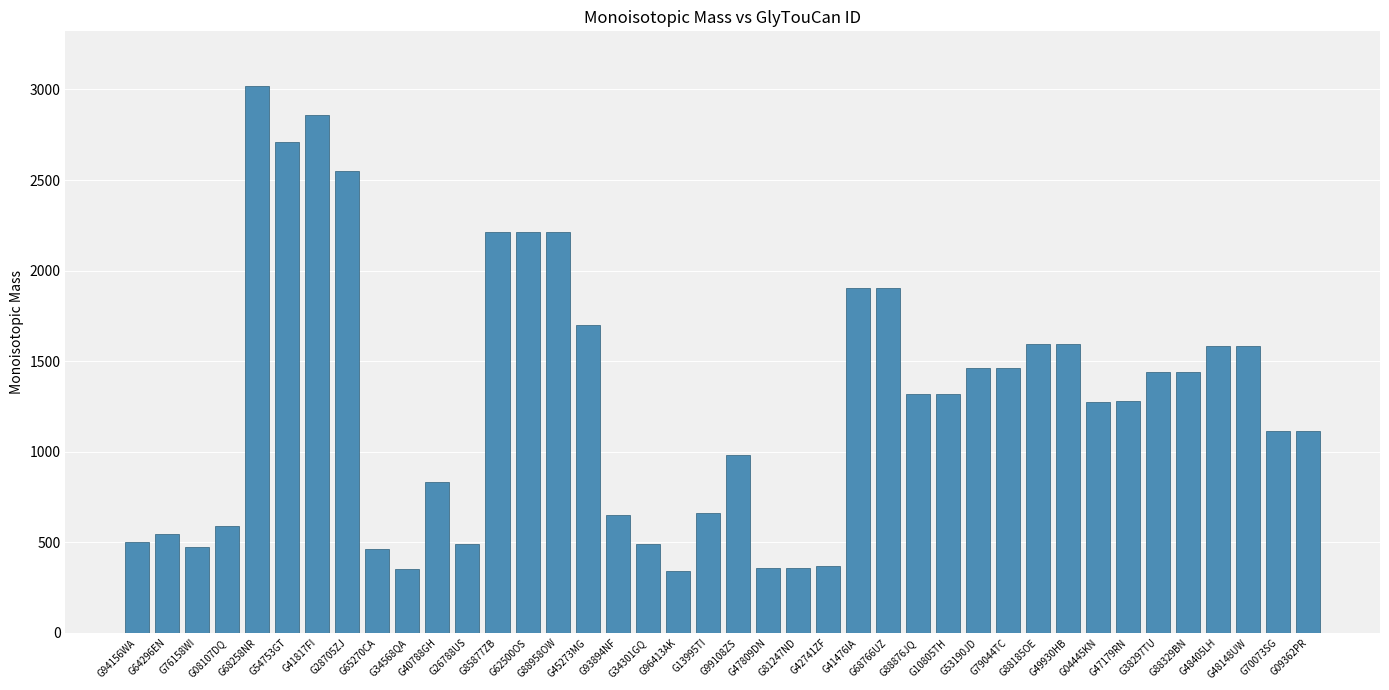

What is the greatest value displayed?

3019.0